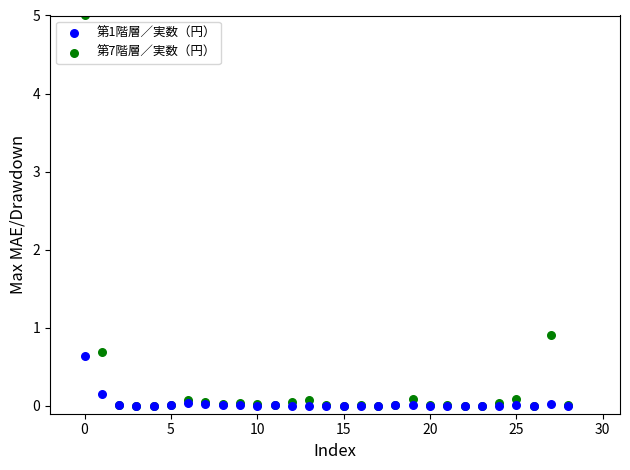

In the 第7階層／実数（円） series, what Y value is closest to 2?

0.9